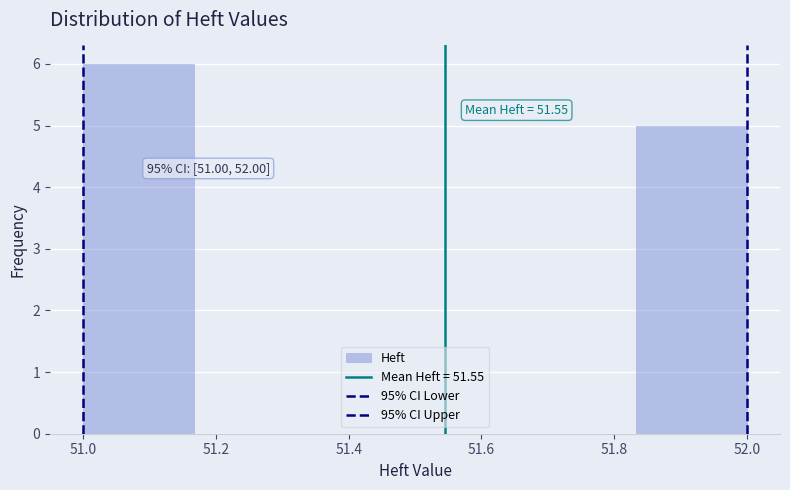

Over which range of the x-axis is the bar tallest?

51.00 to 51.16